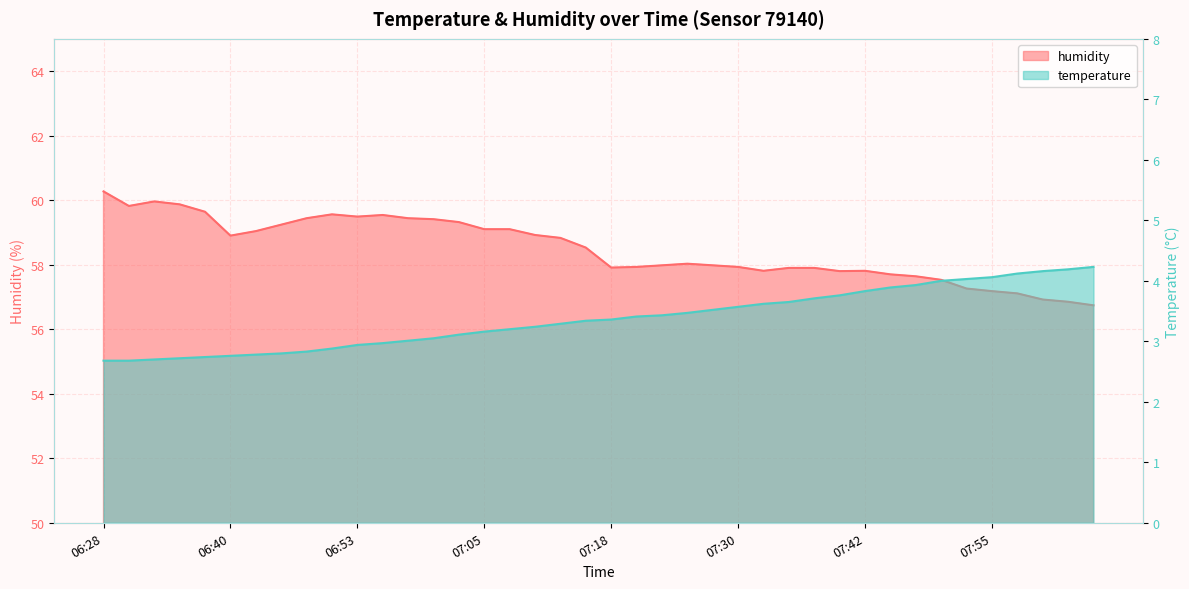

Rank the series by their average value, from lowest to highest.

temperature, humidity